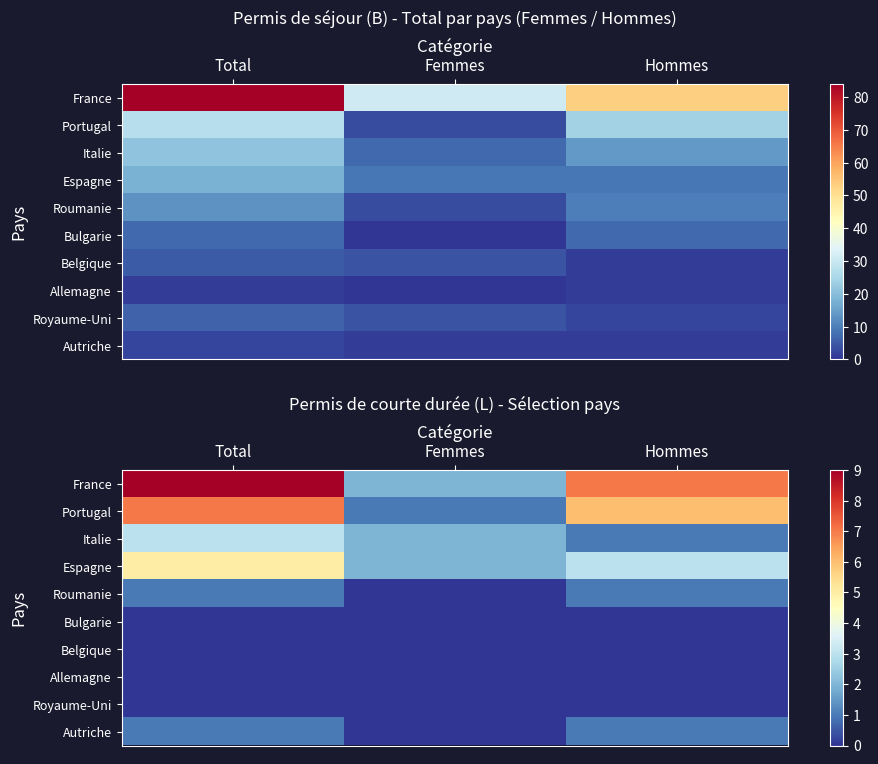

Which series has the widest spread of values?

France